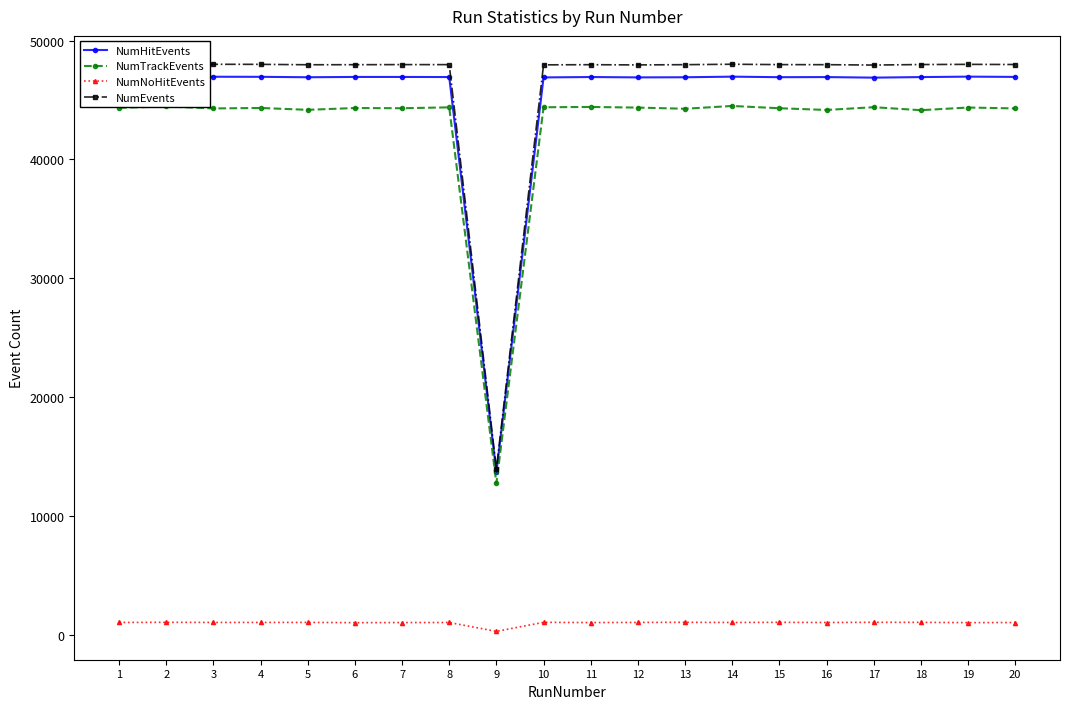

True or false: NumTrackEvents and NumNoHitEvents intersect in this chart.

False